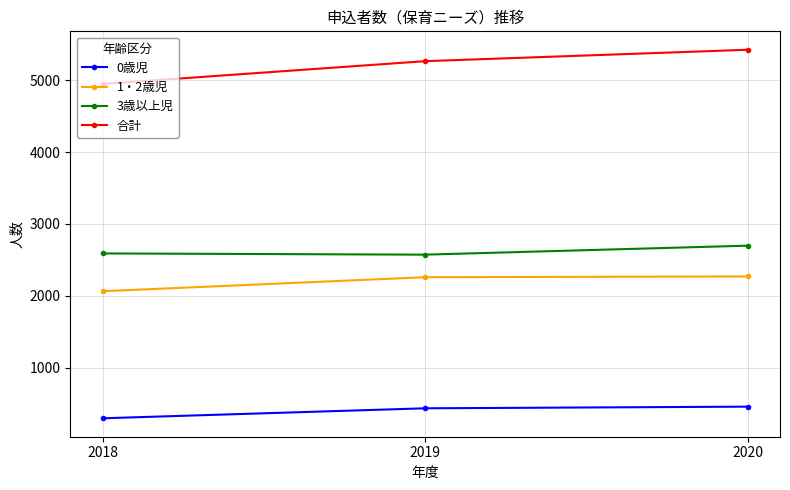

Rank the series at 2020 from highest to lowest value.

合計, 3歳以上児, 1・2歳児, 0歳児